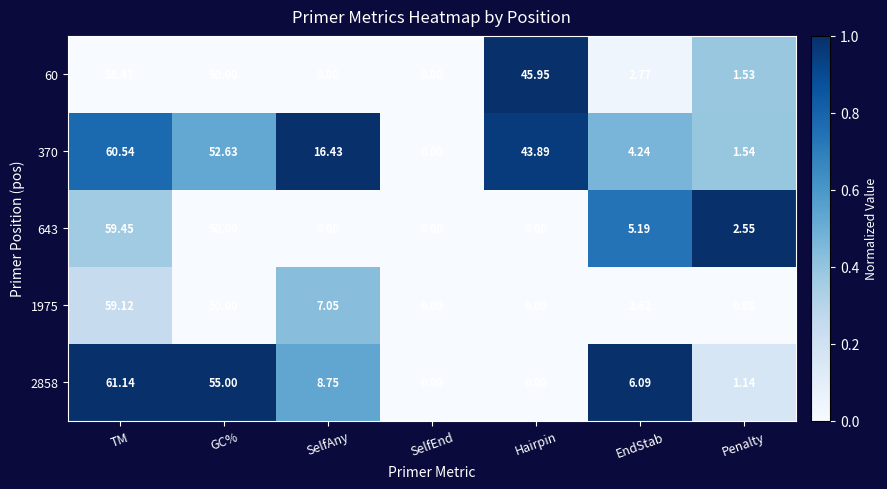

At Penalty, list the series in order from largest to smallest.

643, 370, 60, 2858, 1975